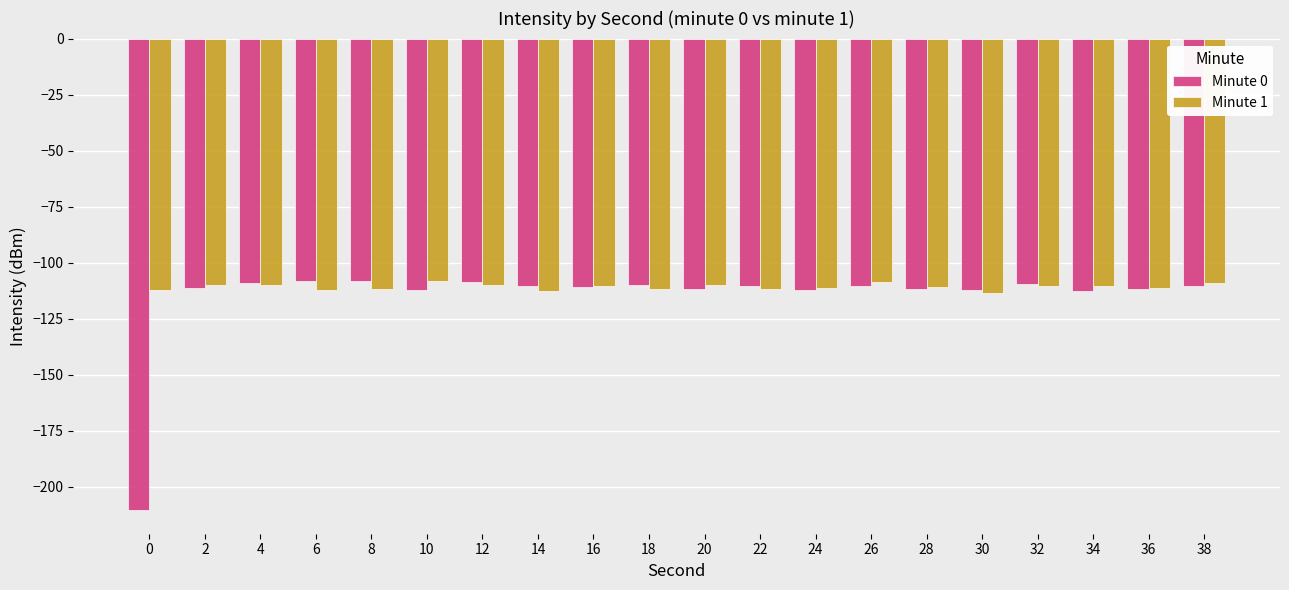

The value of Minute 1 at 10 is -171.9. True or false?

False